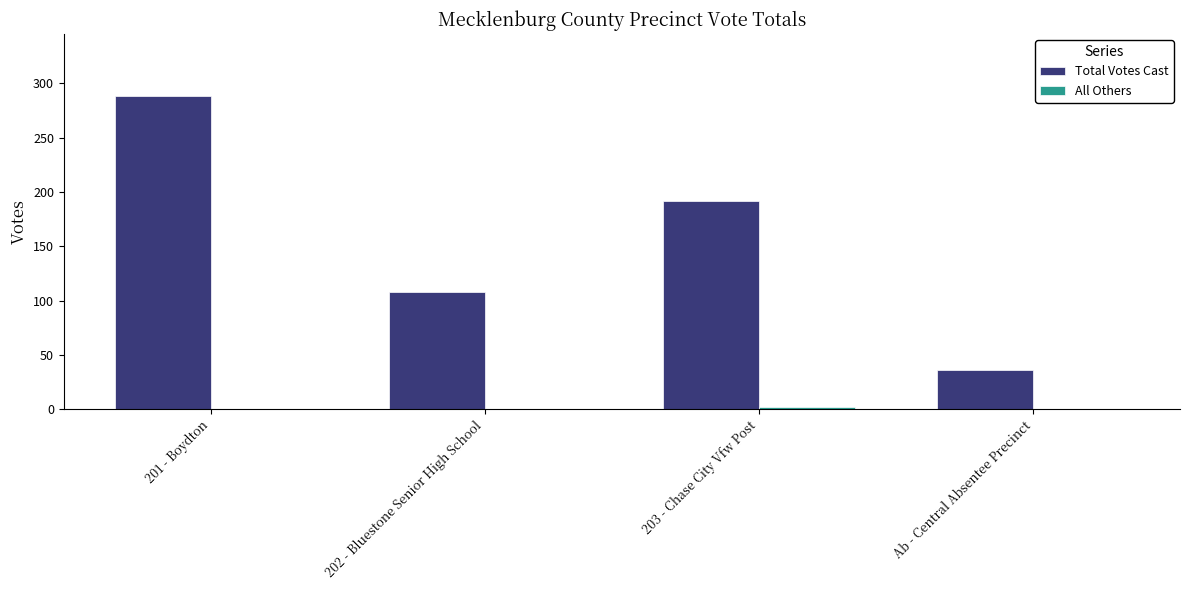

The Total Votes Cast series shows 191 at 202 - Bluestone Senior High School. True or false?

False